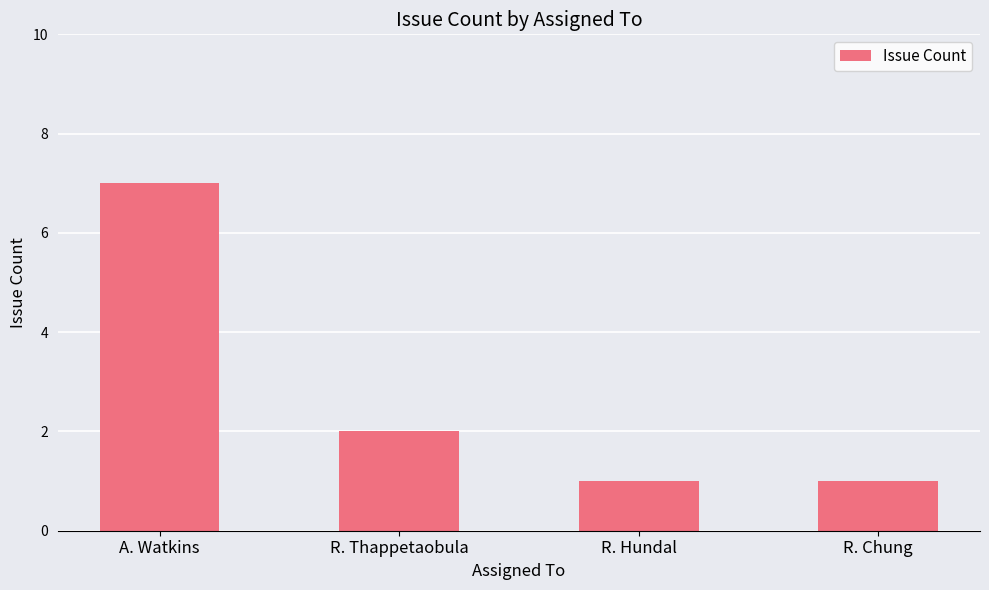

Which category has the highest value across all series?

A. Watkins